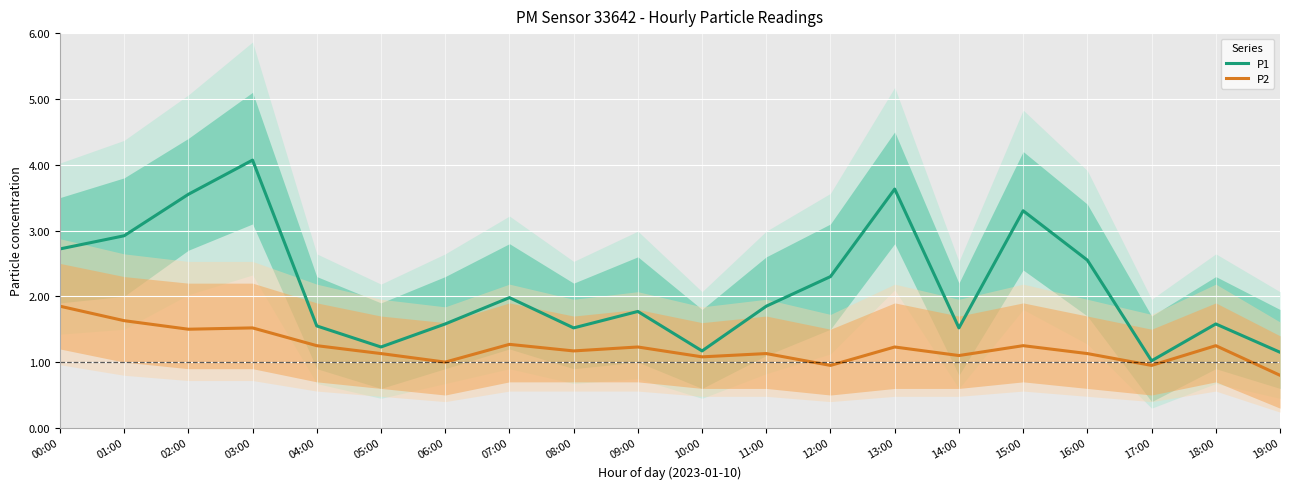

What is the spread (max minus min) of values at 16:00?

1.4